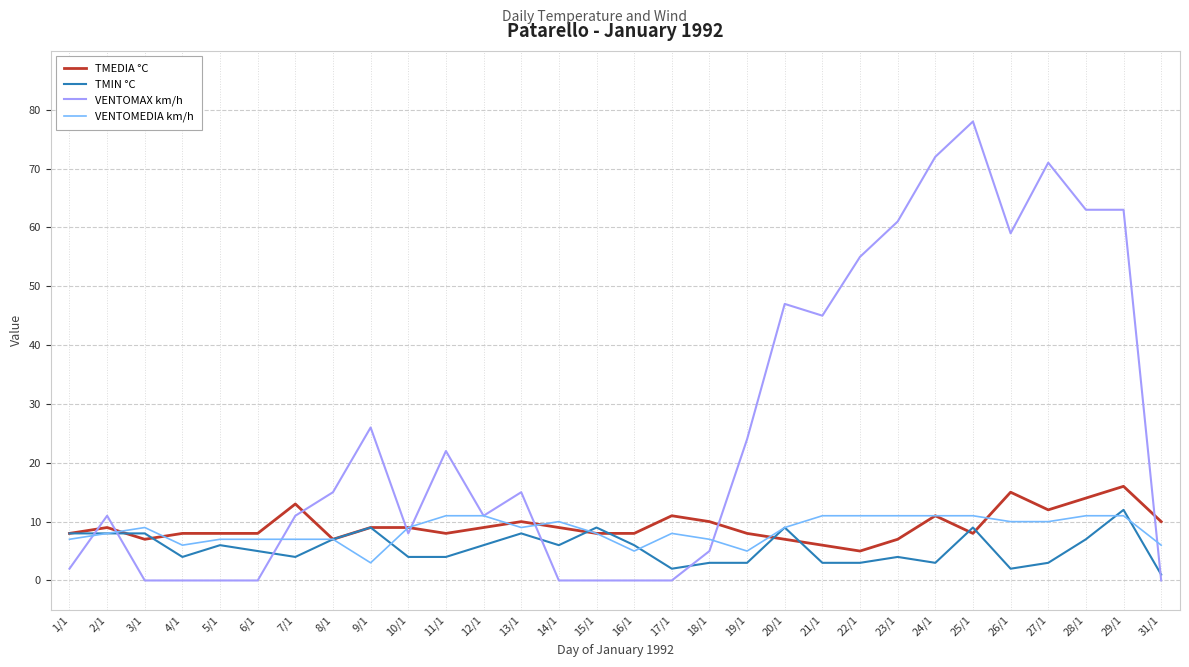

Which series changed the most between 2/1 and 14/1?

VENTOMAX km/h